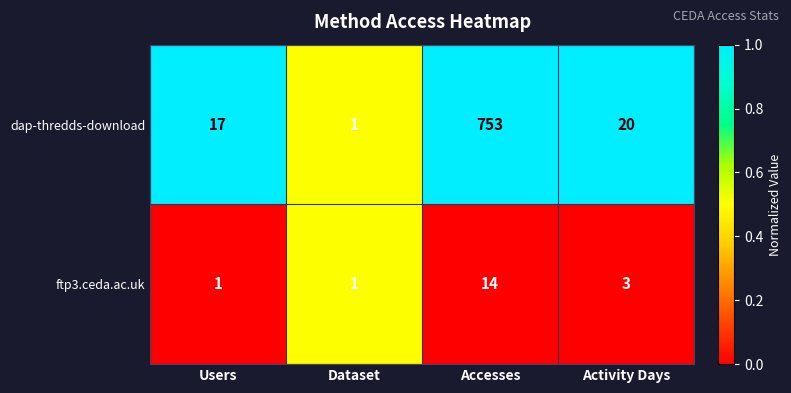

Which series has the largest total across all categories?

dap-thredds-download